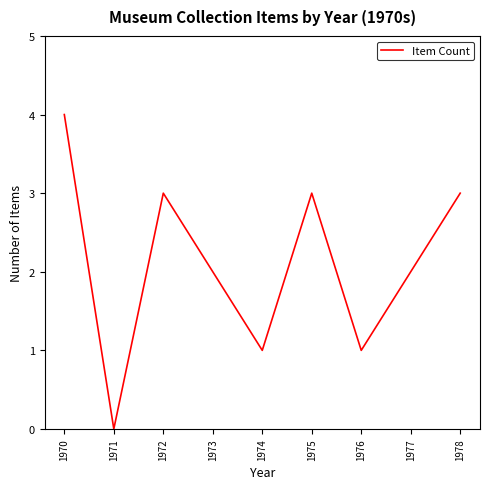

What is the difference between the maximum and minimum values?

4